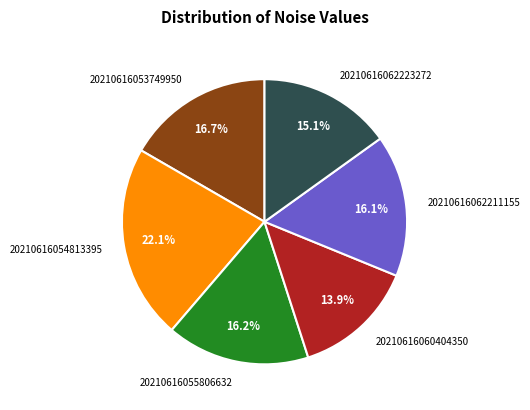

What is the total percentage of 20210616062223272 and 20210616055806632?

31.3%